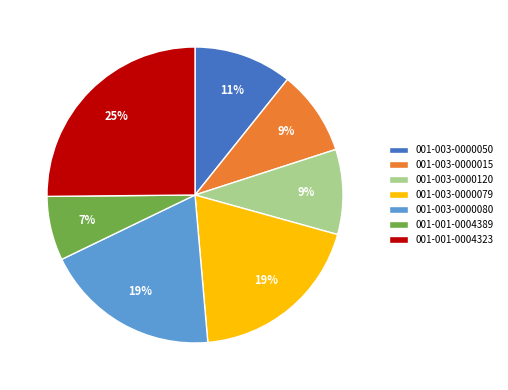

Between 001-003-0000015 and 001-001-0004389, which is larger?

001-003-0000015